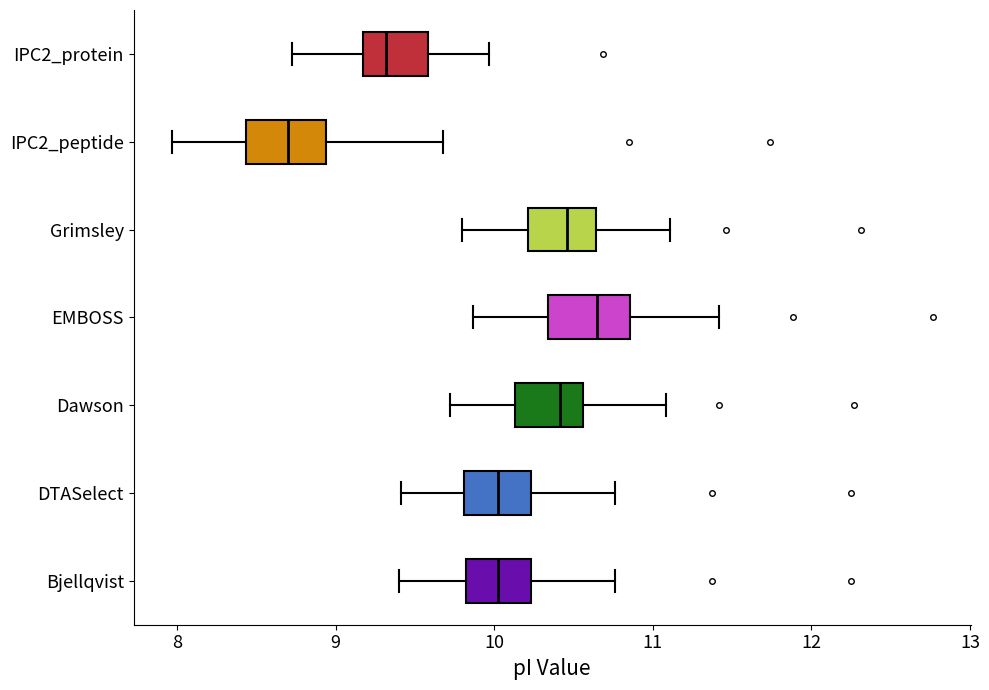

Which box's median line is the furthest to the left?

IPC2_peptide